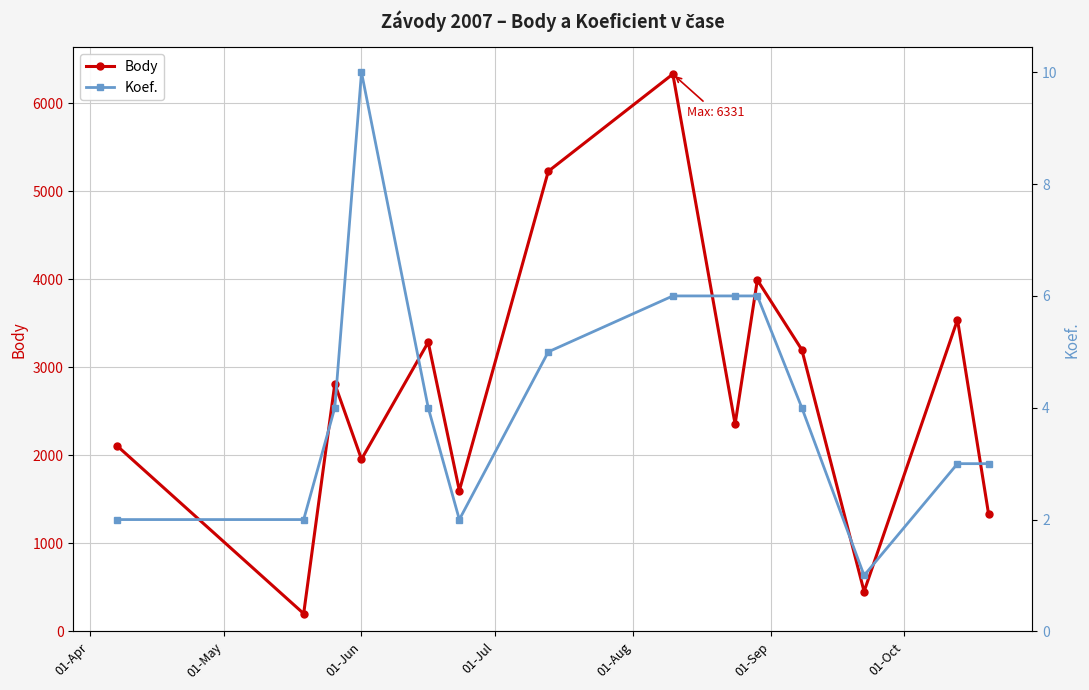

What is the value of the Body point at the 4th from the left?

1956